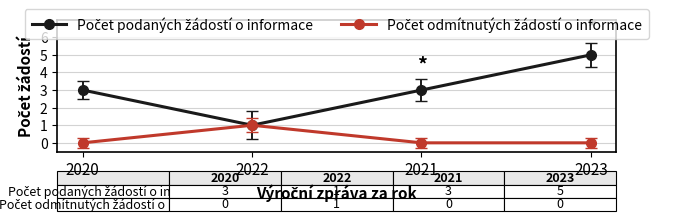

Does the chart display data point markers on the line(s)?

Yes